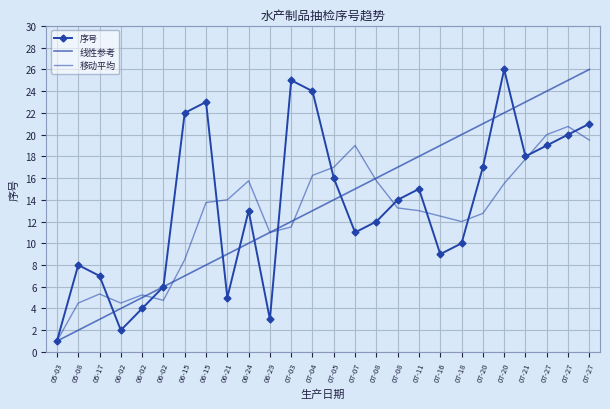

Rank the categories by 移动平均 value from lowest to highest.

05-03, 05-08, 06-02, 06-02, 06-02, 05-17, 06-15, 06-29, 07-03, 07-18, 07-16, 07-20, 07-11, 07-08, 06-15, 06-21, 07-20, 06-24, 07-08, 07-04, 07-05, 07-21, 07-07, 07-27, 07-27, 07-27